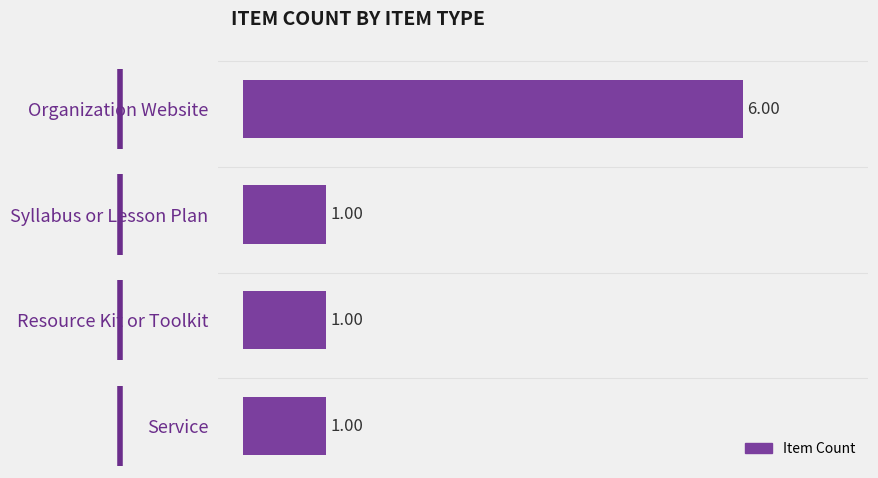

What is the label of the 3rd bar from the top?

Resource Kit or Toolkit